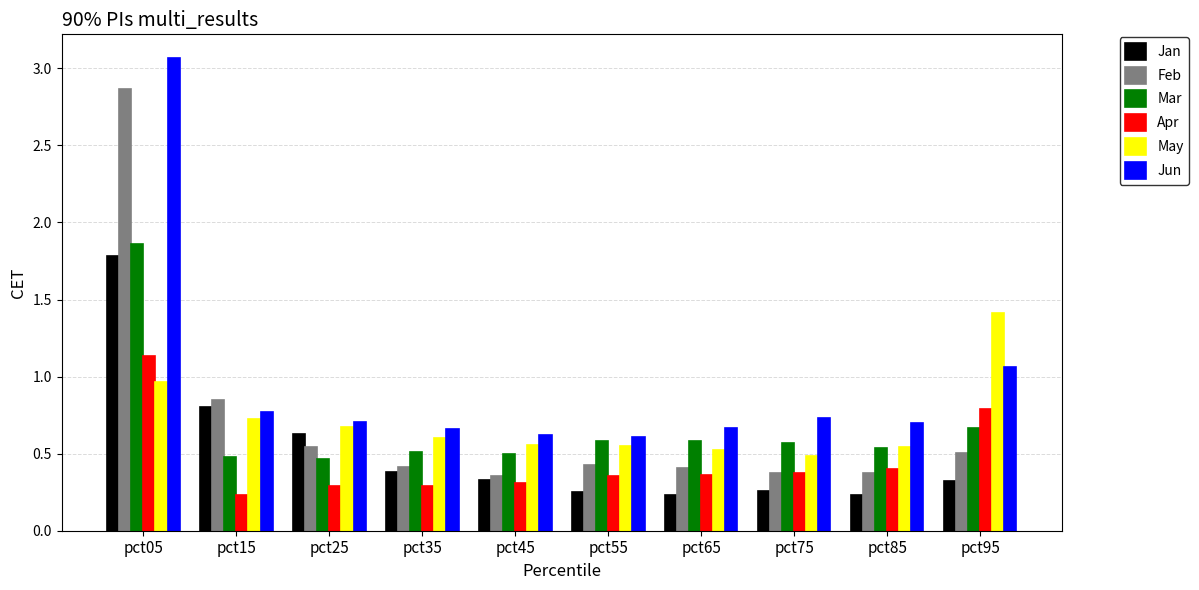

What is the highest value of the May series?

1.4